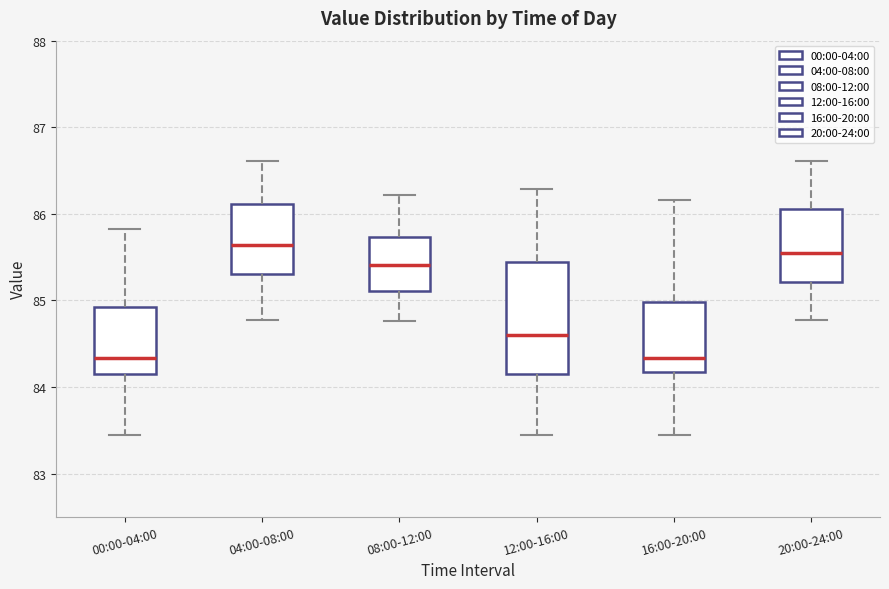

Comparing the boxes themselves (not the whiskers), which one is the tallest?

12:00-16:00